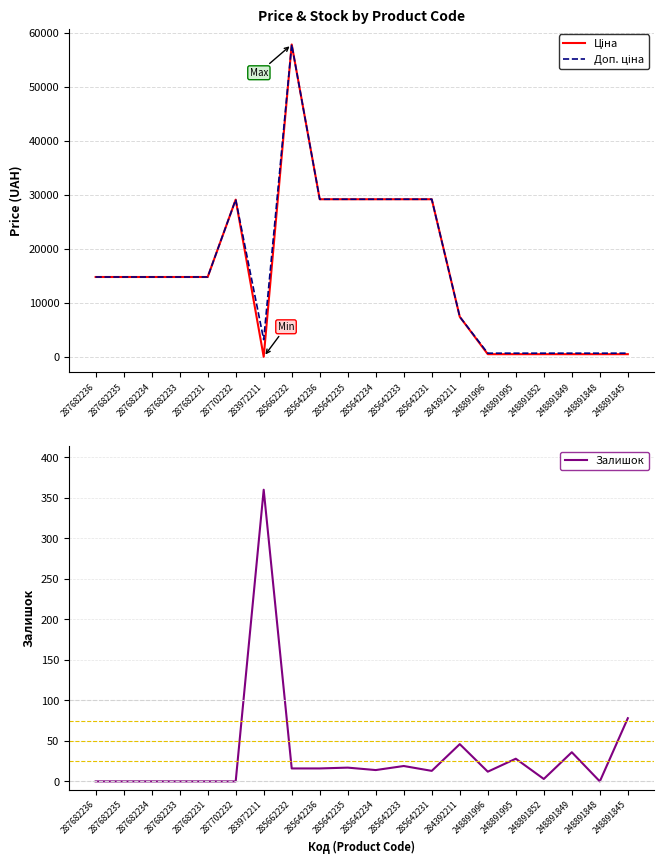

Reading right to left, list all the values displayed in this chart.

Ціна: 515.8	515.8	515.8	515.8	515.8	515.8	7436.2	29188.5	29188.5	29188.5	29188.5	29188.5	57826.2	32.0	29119.2	14800.8	14800.8	14800.8	14800.8	14800.8
Доп. ціна: 699.0	699.0	699.0	699.0	699.0	699.0	7436.2	29188.5	29188.5	29188.5	29188.5	29188.5	57826.2	3205.0	29119.2	14800.8	14800.8	14800.8	14800.8	14800.8
Залишок: 78.0	0.0	36.0	3.0	28.0	12.0	46.0	13.0	19.0	14.0	17.0	16.0	16.0	360.0	0.0	0.0	0.0	0.0	0.0	0.0